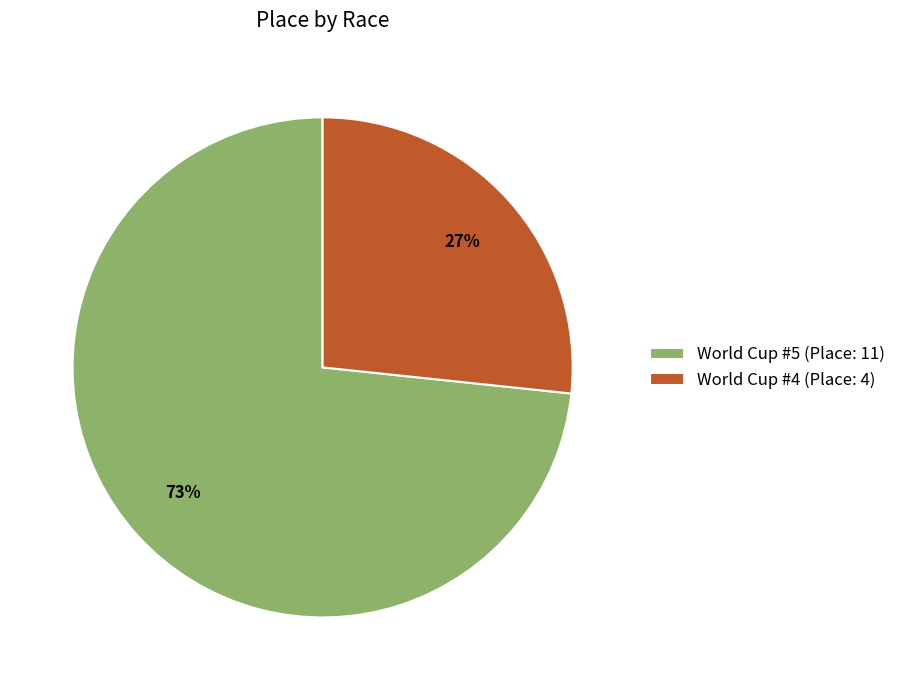

Which slice is the largest?

World Cup #5